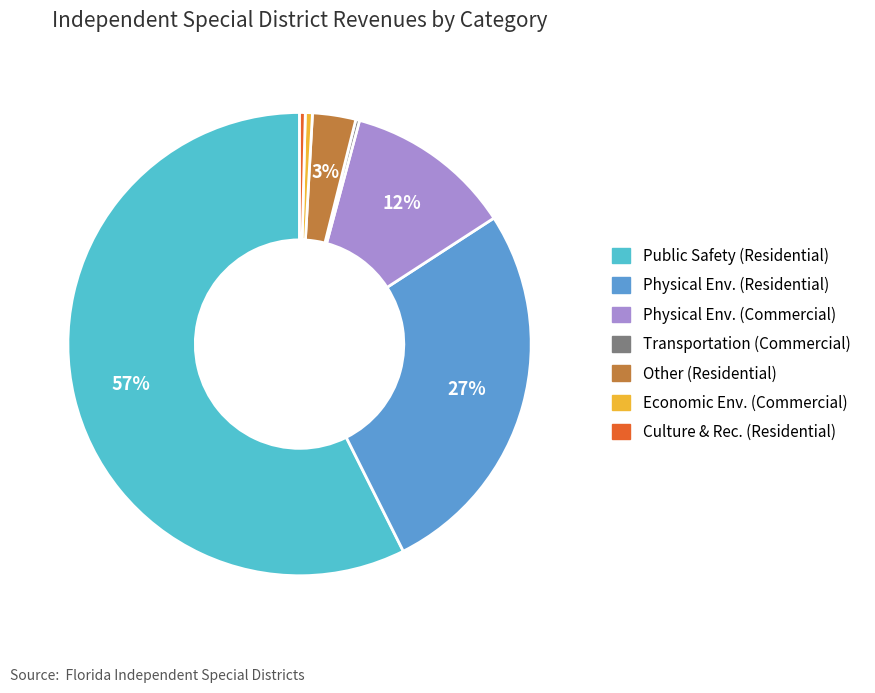

Which has a higher value, Culture & Rec. (Residential) or Physical Env. (Commercial)?

Physical Env. (Commercial)